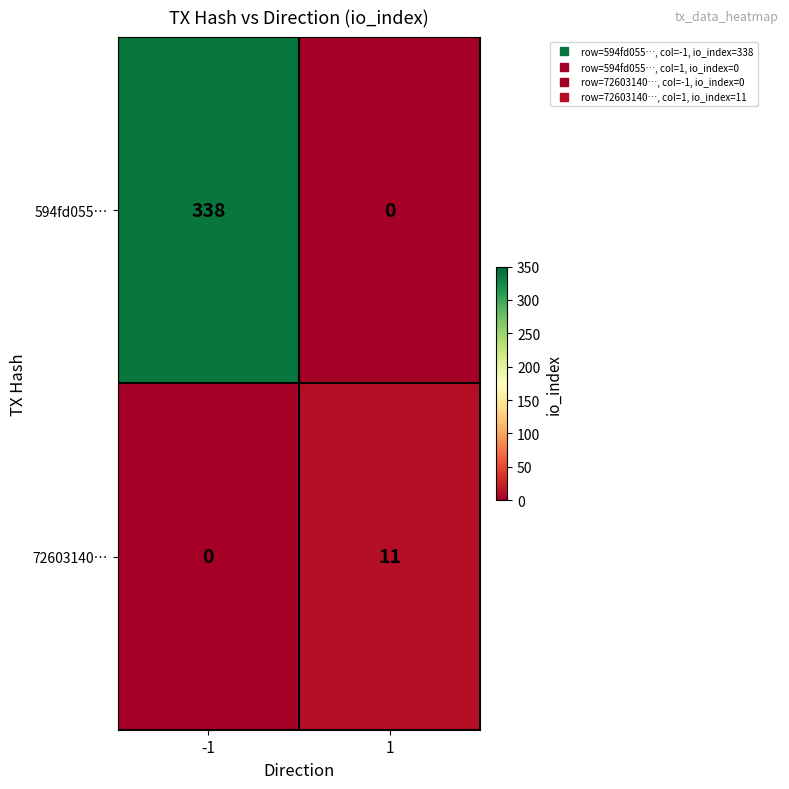

At which category is the sum across all series the highest?

-1